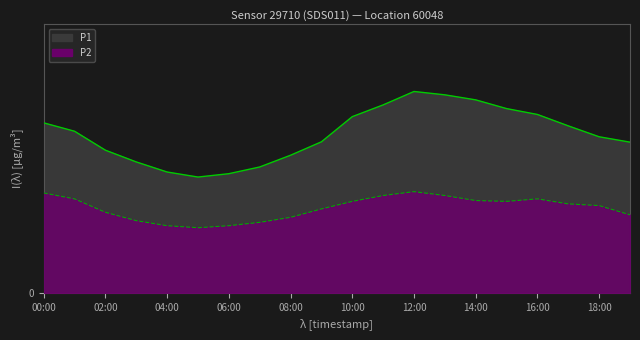

Which series has the largest total across all categories?

P1